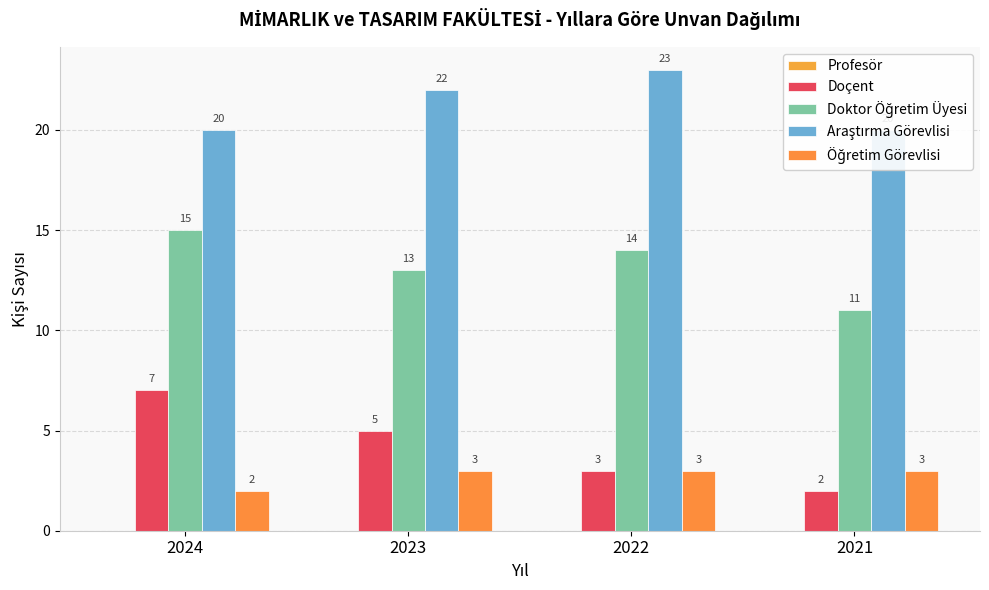

What is the difference between the second highest and second lowest values in the Doçent series?

2